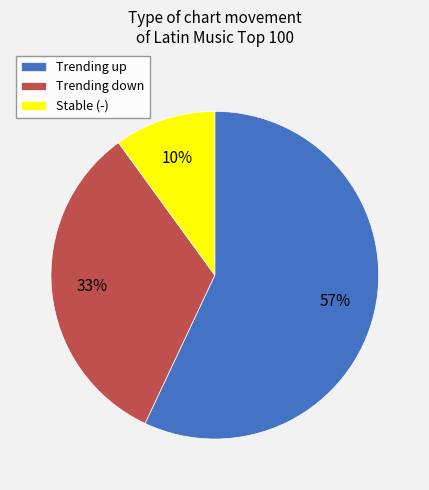

Which category accounts for the majority?

Trending up